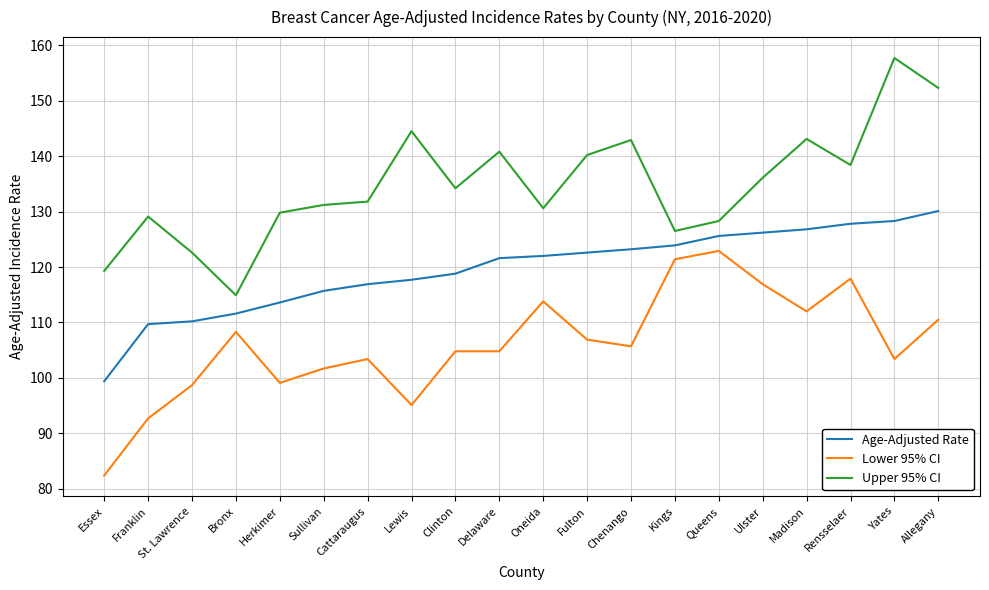

What is the greatest value displayed?

157.7